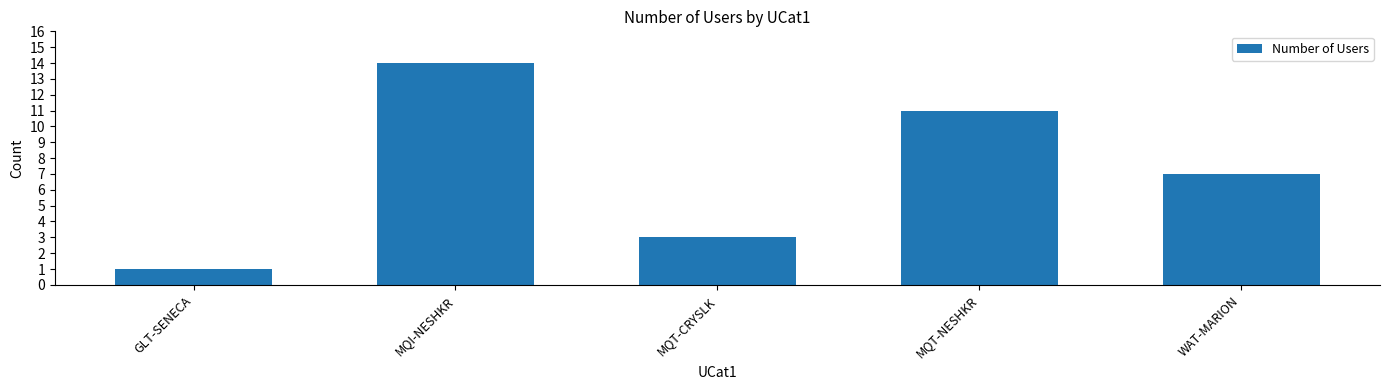

What is the sum of the values at MQT-CRYSLK and MQT-NESHKR?

14